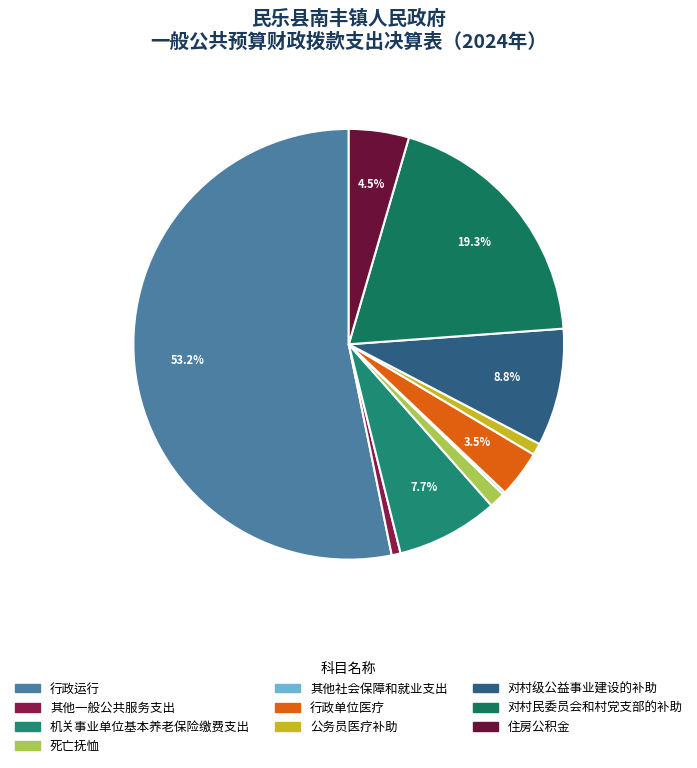

What percentage do 对村民委员会和村党支部的补助 and 其他一般公共服务支出 together represent?

20.0%